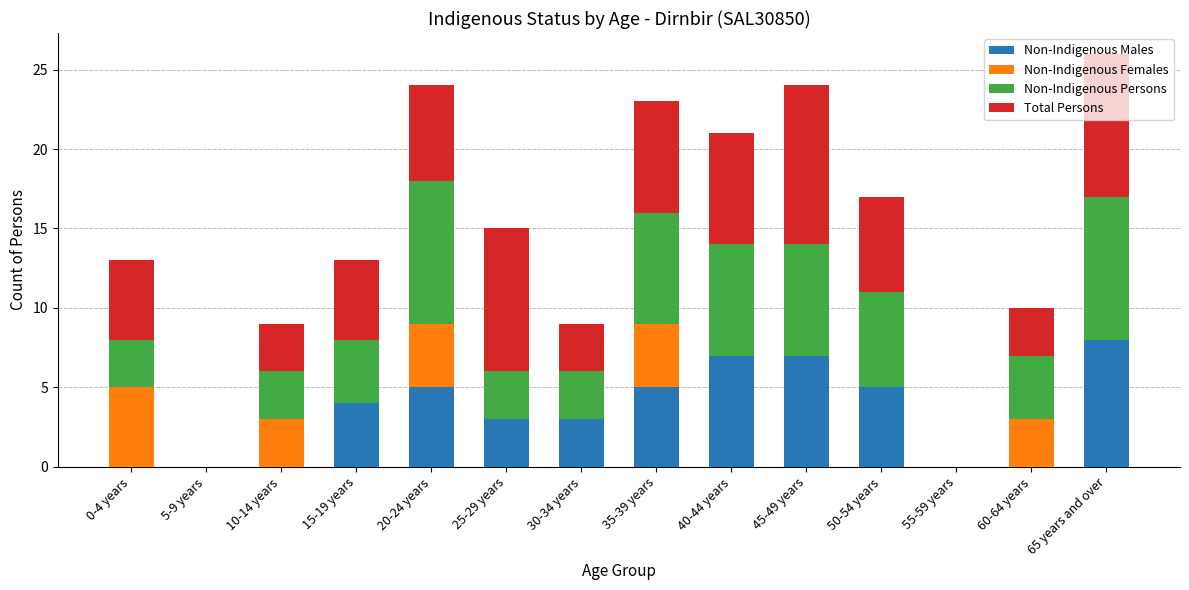

Are the bars horizontal?

No